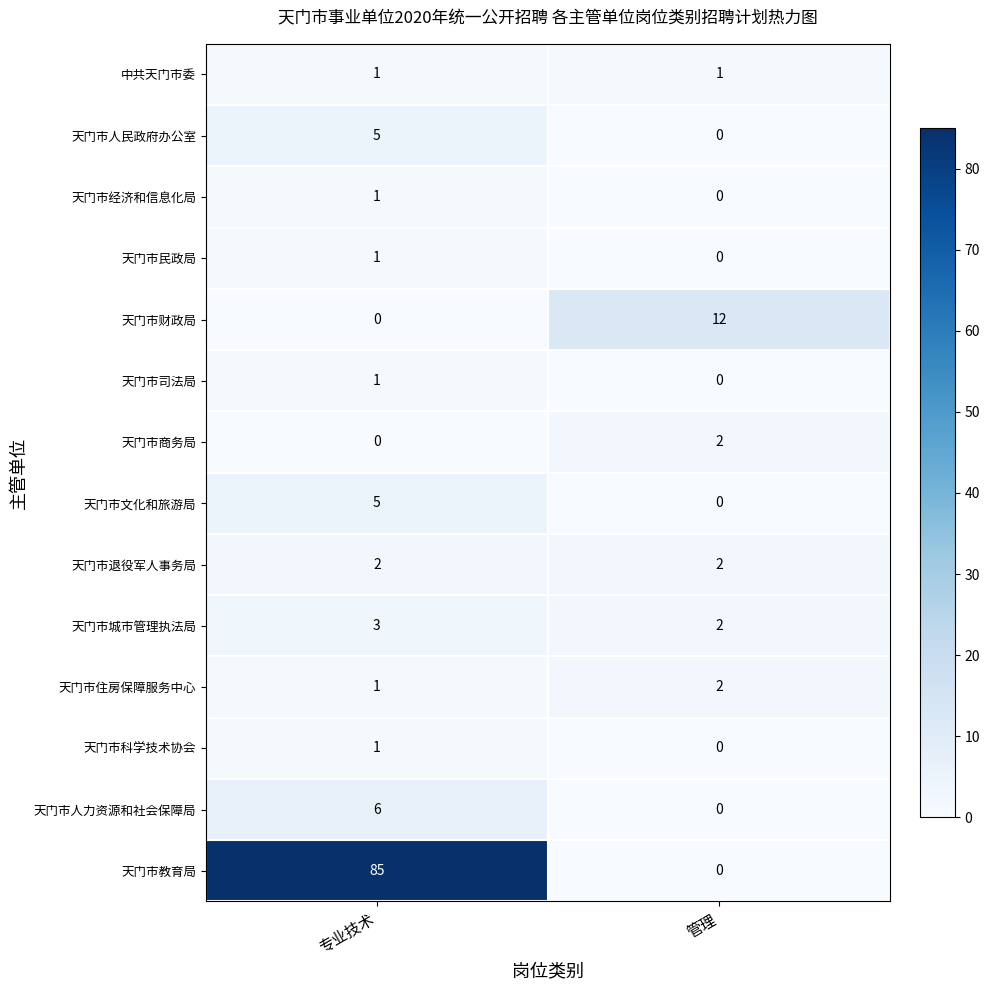

At which category is the sum across all series the highest?

专业技术